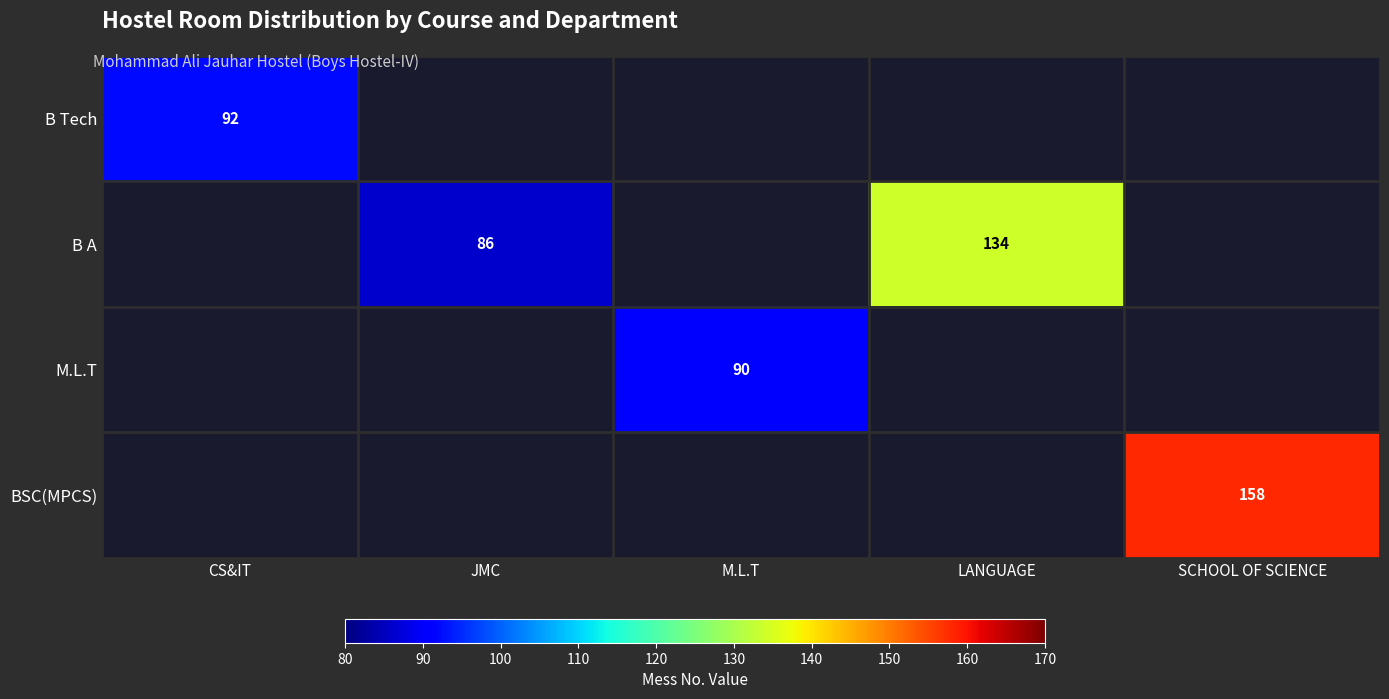

The M.L.T series shows 90 at M.L.T. True or false?

True